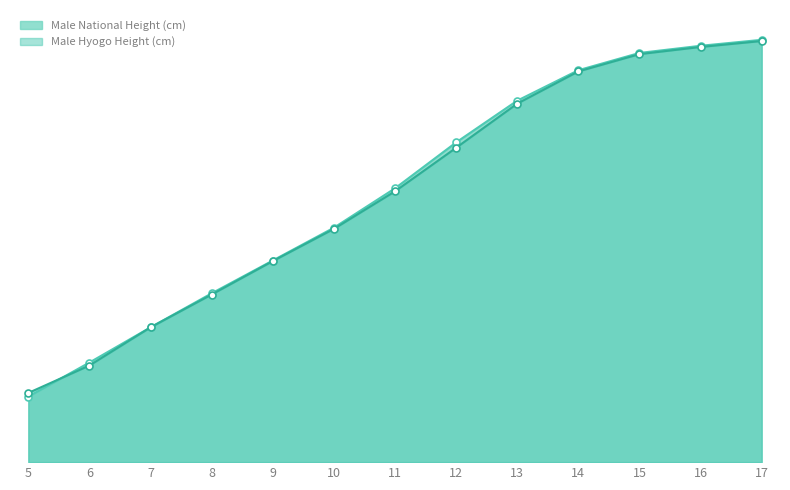

What is the sum of all Male National Height (cm) values?

1886.7